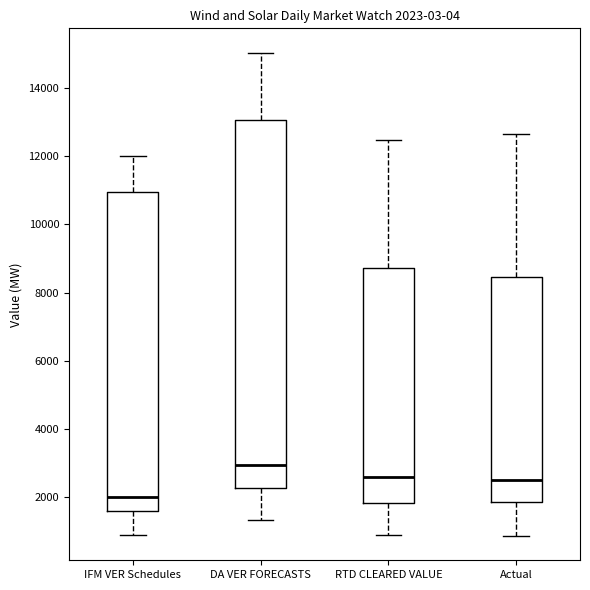

Which box has the highest median line?

DA VER FORECASTS